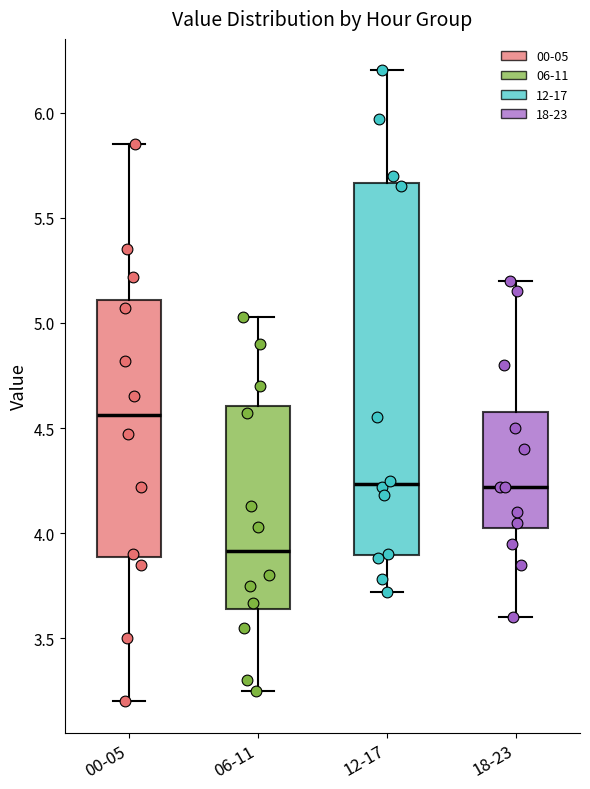

Reading left to right, transcribe this box plot: for each box, give where its median line is, the range the box spans, and where its two whiskers end, as read against the y-axis. The values are not printed on the chart, so give them approximately, as read against the axis.

00-05: median 4.55, box 3.90 to 5.10, whiskers 3.20 to 5.85
06-11: median 3.90, box 3.65 to 4.60, whiskers 3.25 to 5.05
12-17: median 4.25, box 3.90 to 5.65, whiskers 3.70 to 6.20
18-23: median 4.20, box 4.05 to 4.60, whiskers 3.60 to 5.20